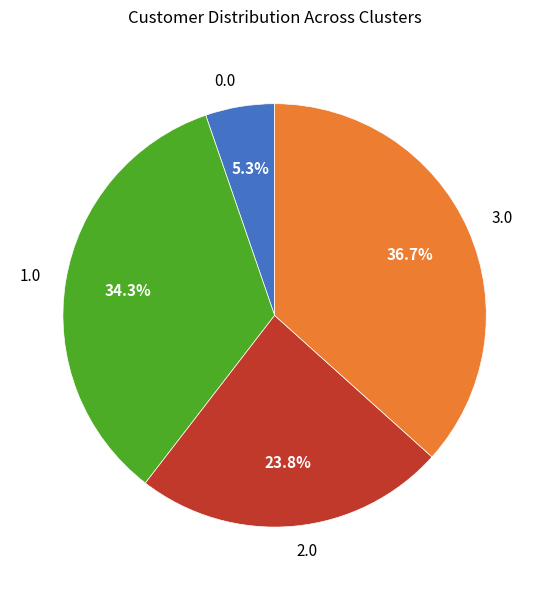

How many segments does this pie chart have?

4